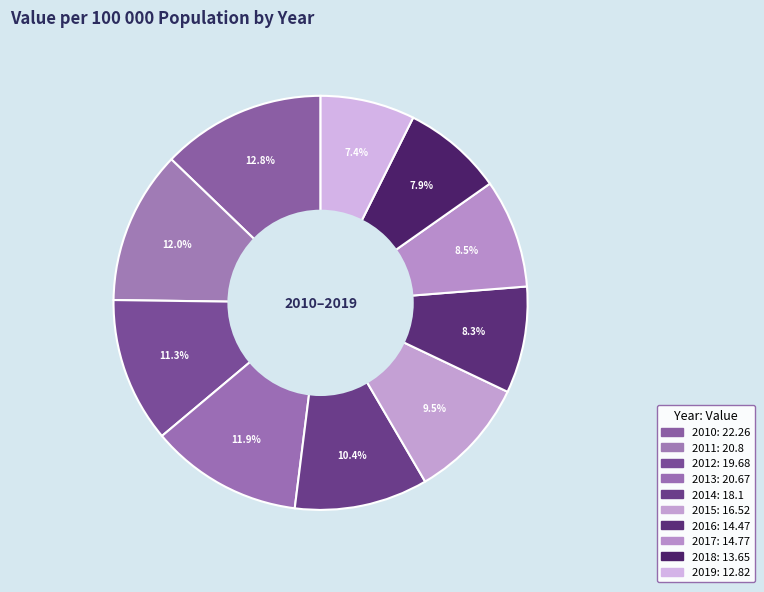

Is it true that 2014 is 10% of the pie?

True